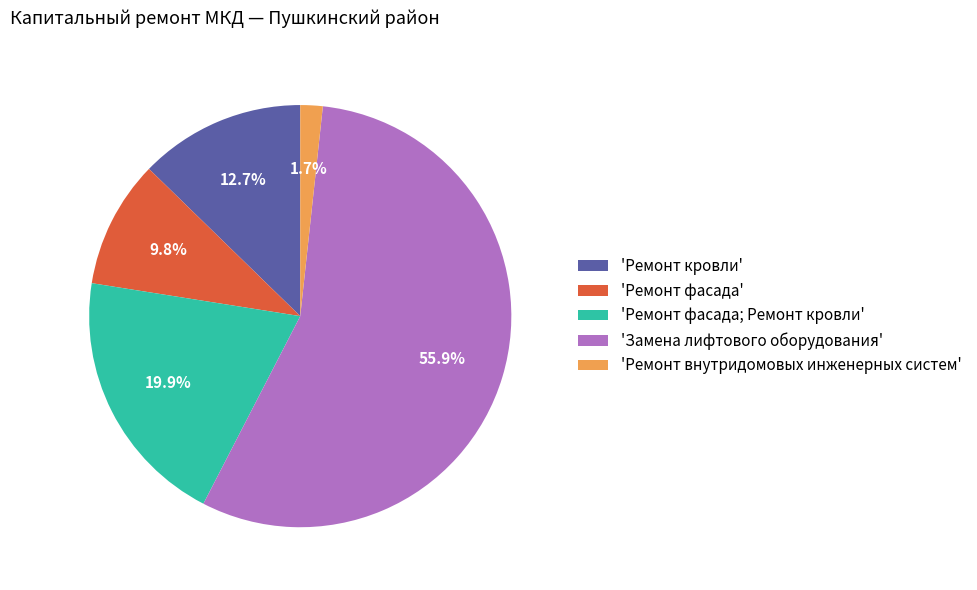

What is the total percentage of 'Ремонт фасада' and 'Ремонт внутридомовых инженерных систем'?

11.5%